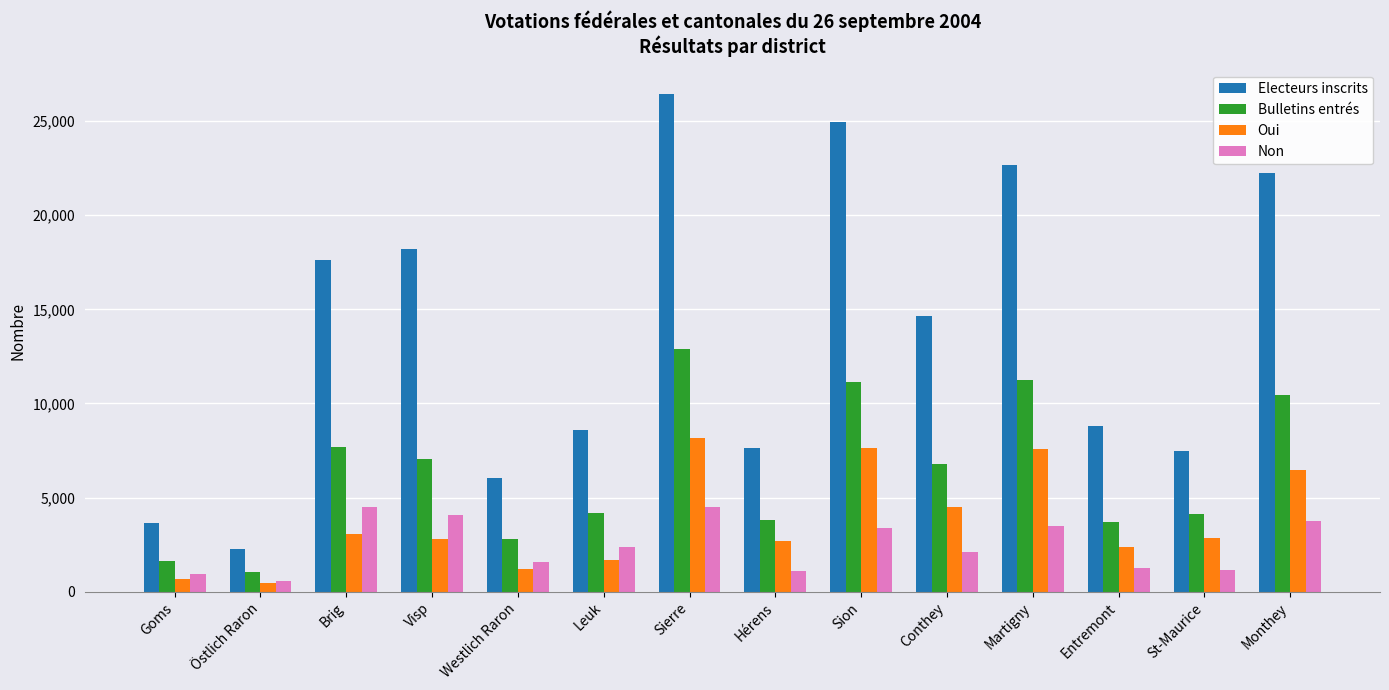

Rank the series at Sion from highest to lowest value.

Electeurs inscrits, Bulletins entrés, Oui, Non